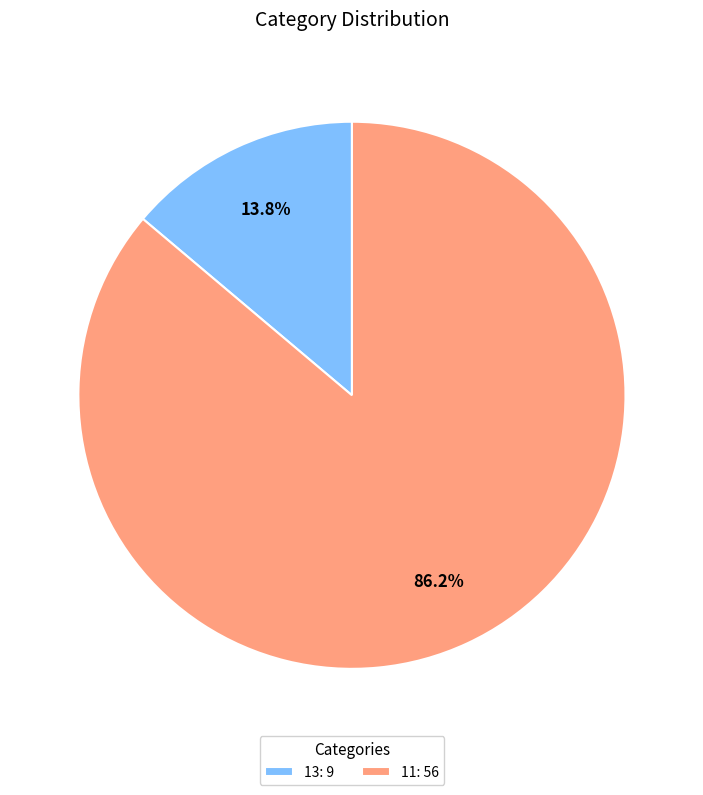

Count the number of slices in the pie.

2